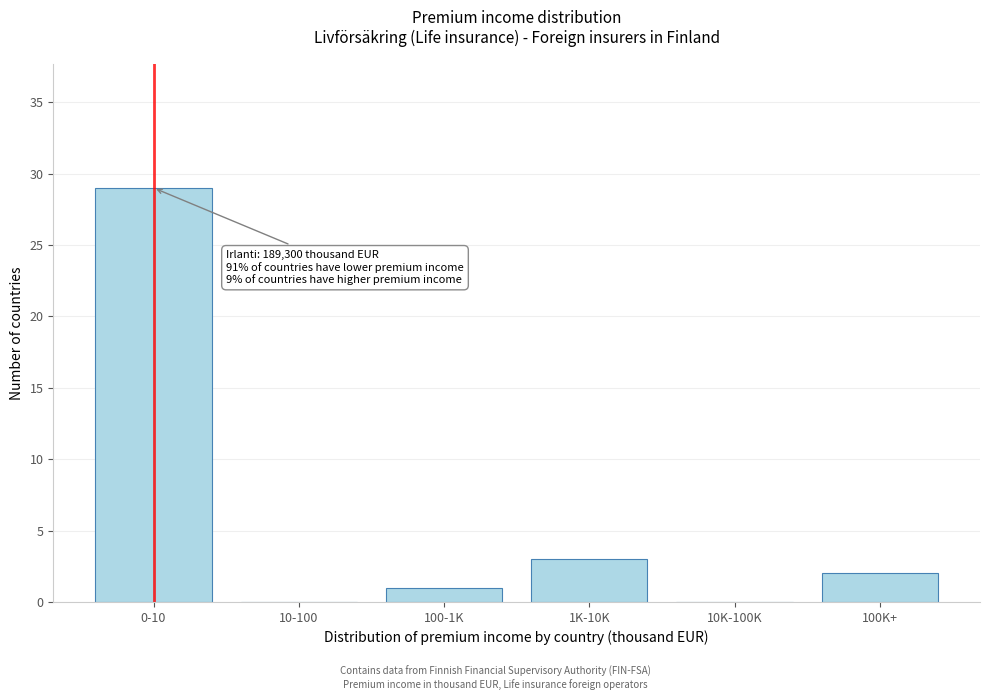

Reading left to right, transcribe all the data shown in this chart.

0-10=29	10-100=0	100-1K=1	1K-10K=3	10K-100K=0	100K+=2